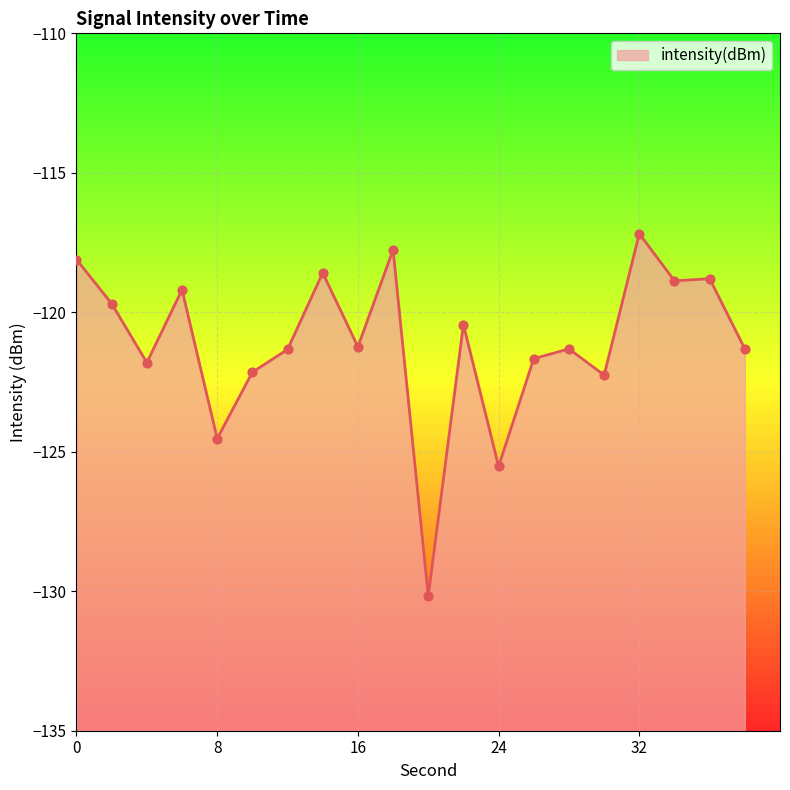

What is the change in value from 20 to 30?

+7.9